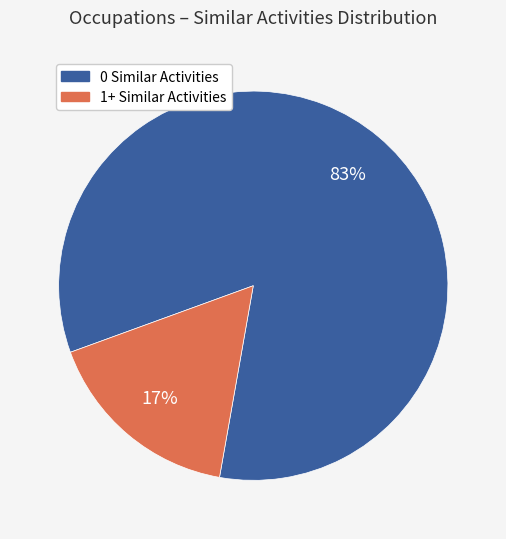

Does any single category account for the majority?

Yes